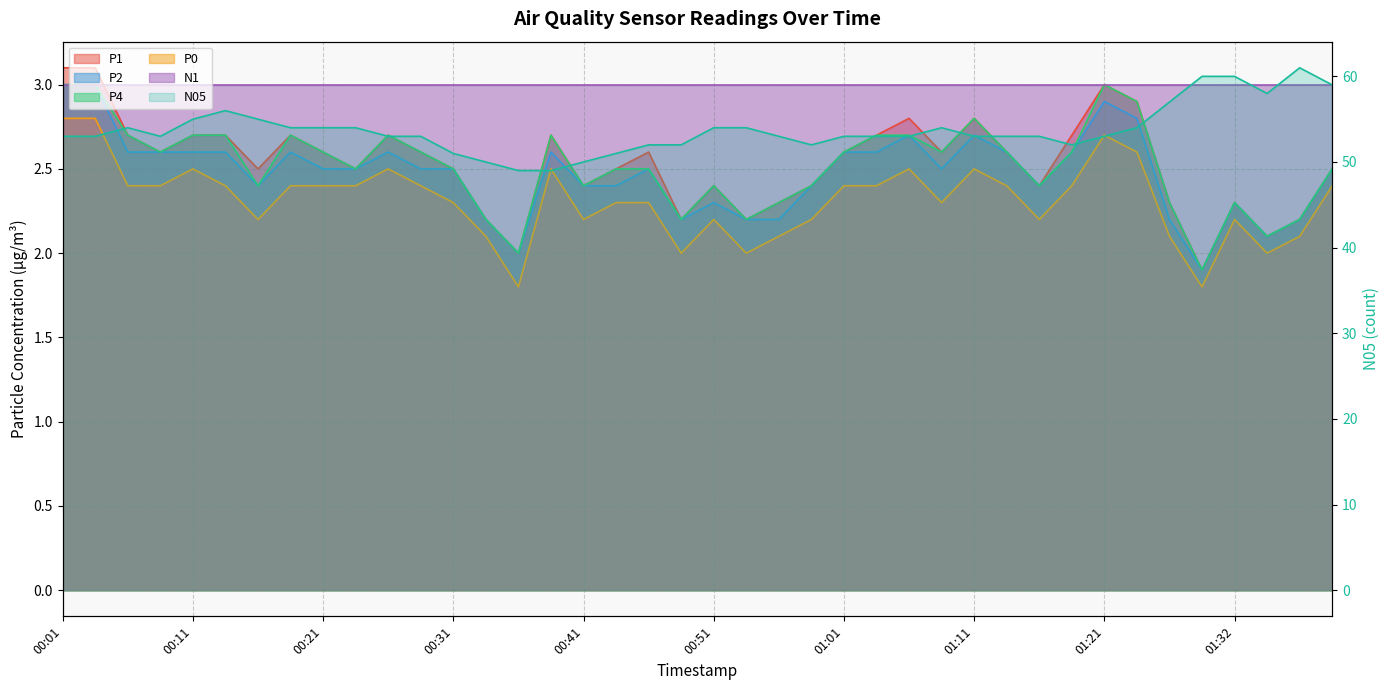

At which label does P2 reach its minimum?

01:29